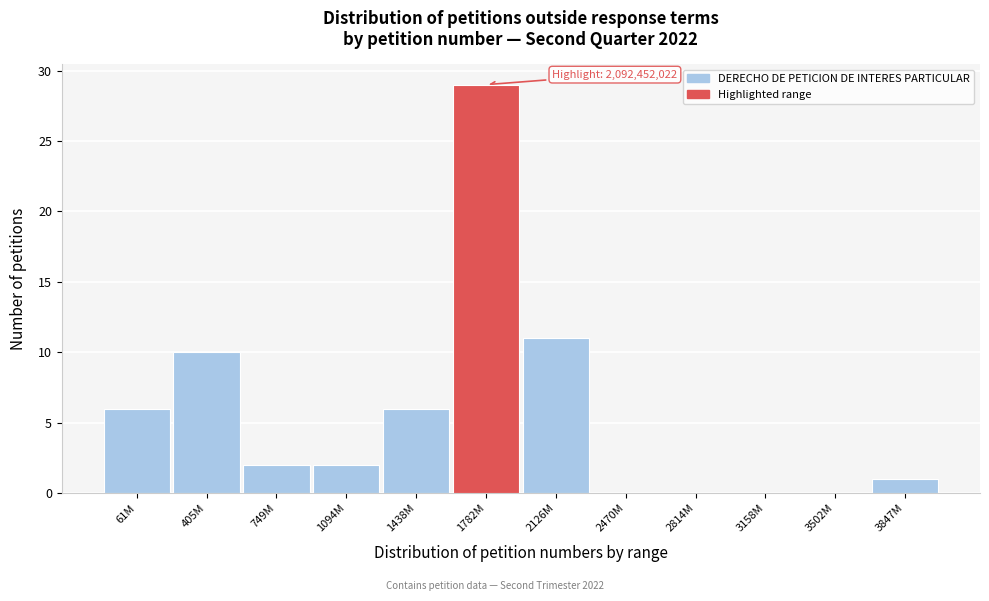

Reading left to right, list all the values displayed in this chart.

61M=6	405M=10	749M=2	1094M=2	1438M=6	1782M=29	2126M=11	2470M=0	2814M=0	3158M=0	3502M=0	3847M=1